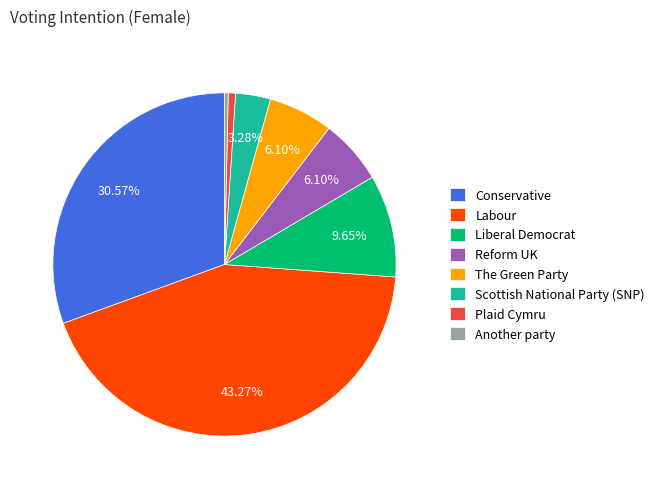

Which category has the biggest portion of the pie?

Labour